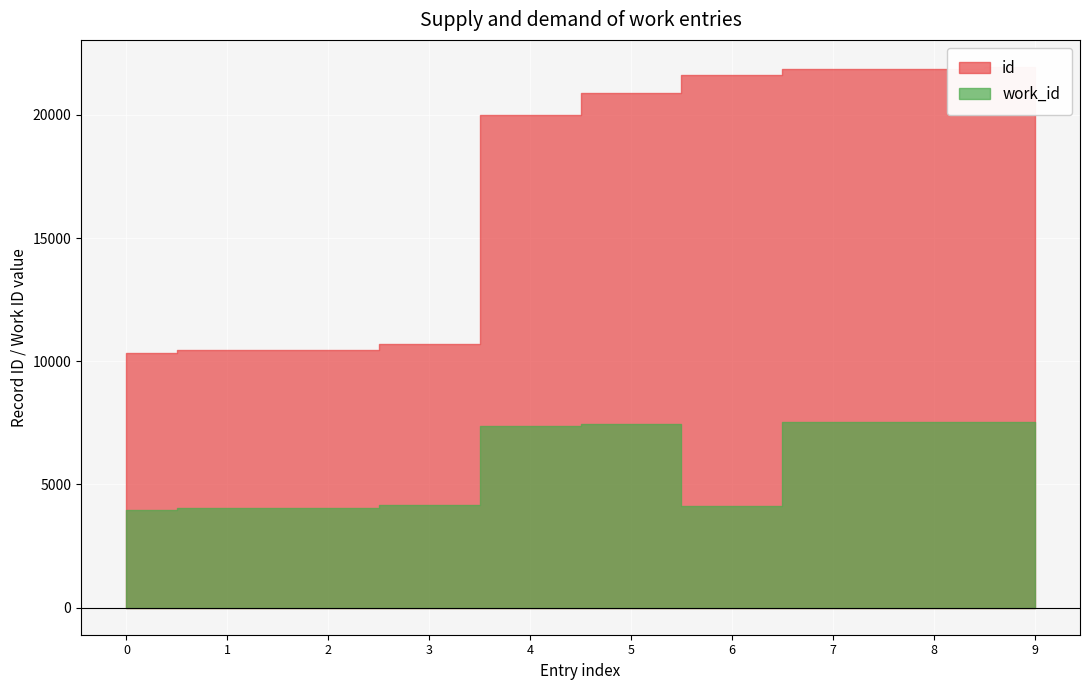

What is the difference between the work_id values at 4038 and 7550?

3512